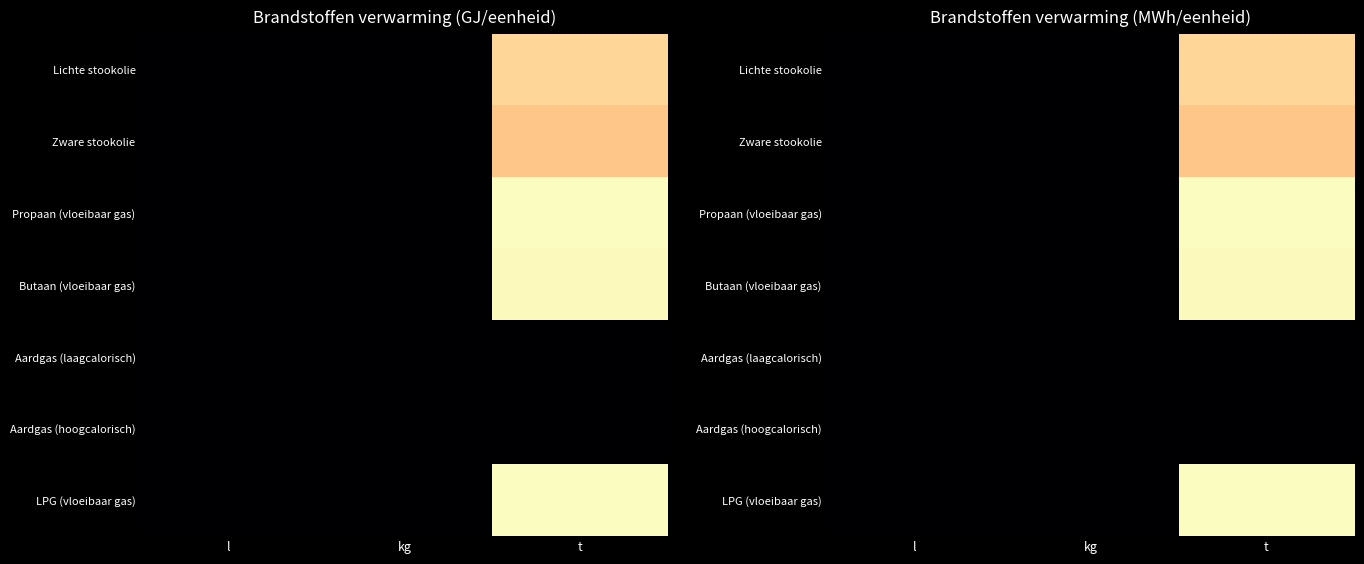

The value of Propaan (vloeibaar gas) at kg is 0.0. True or false?

False